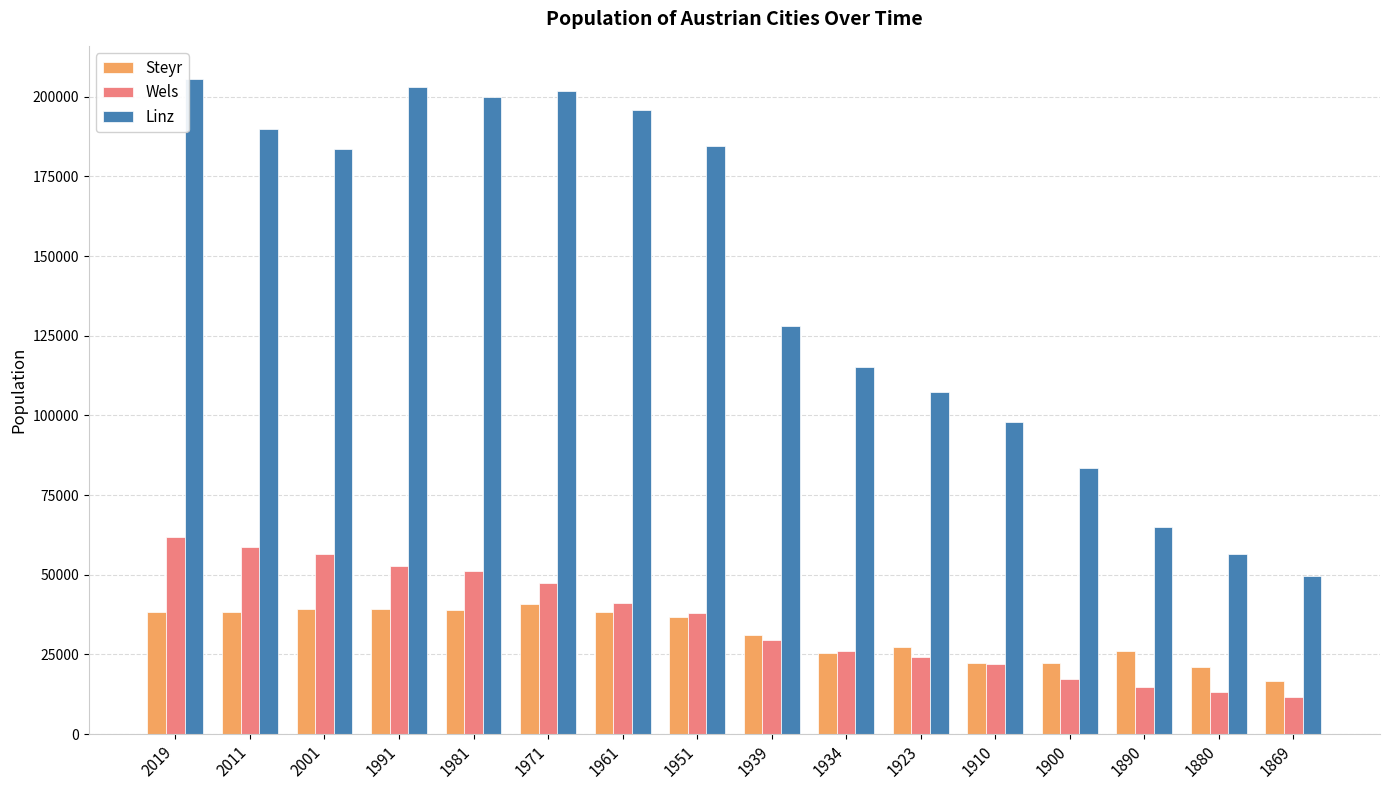

How many distinct data groups are displayed?

3